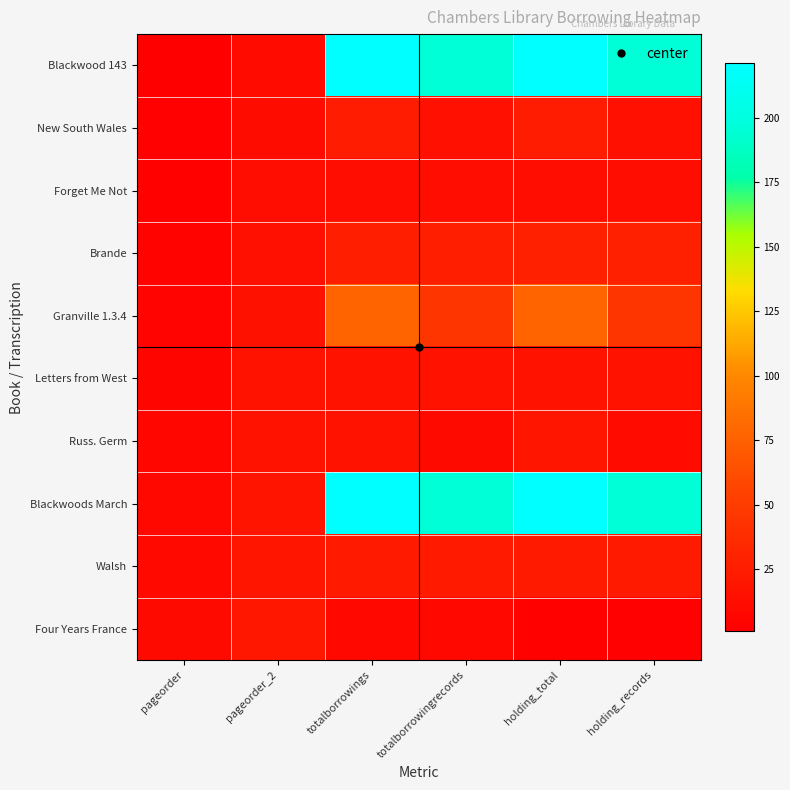

What is the spread (max minus min) of values at pageorder_2?

9